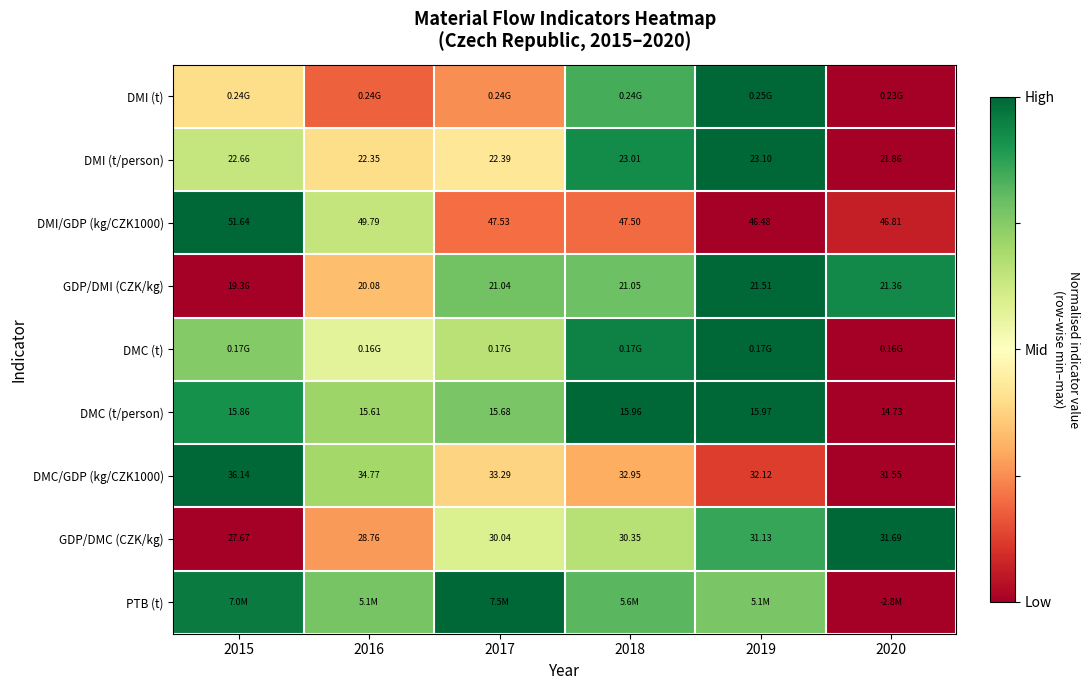

List the labels in order of GDP/DMI (CZK/kg) value, largest first.

2019, 2020, 2018, 2017, 2016, 2015